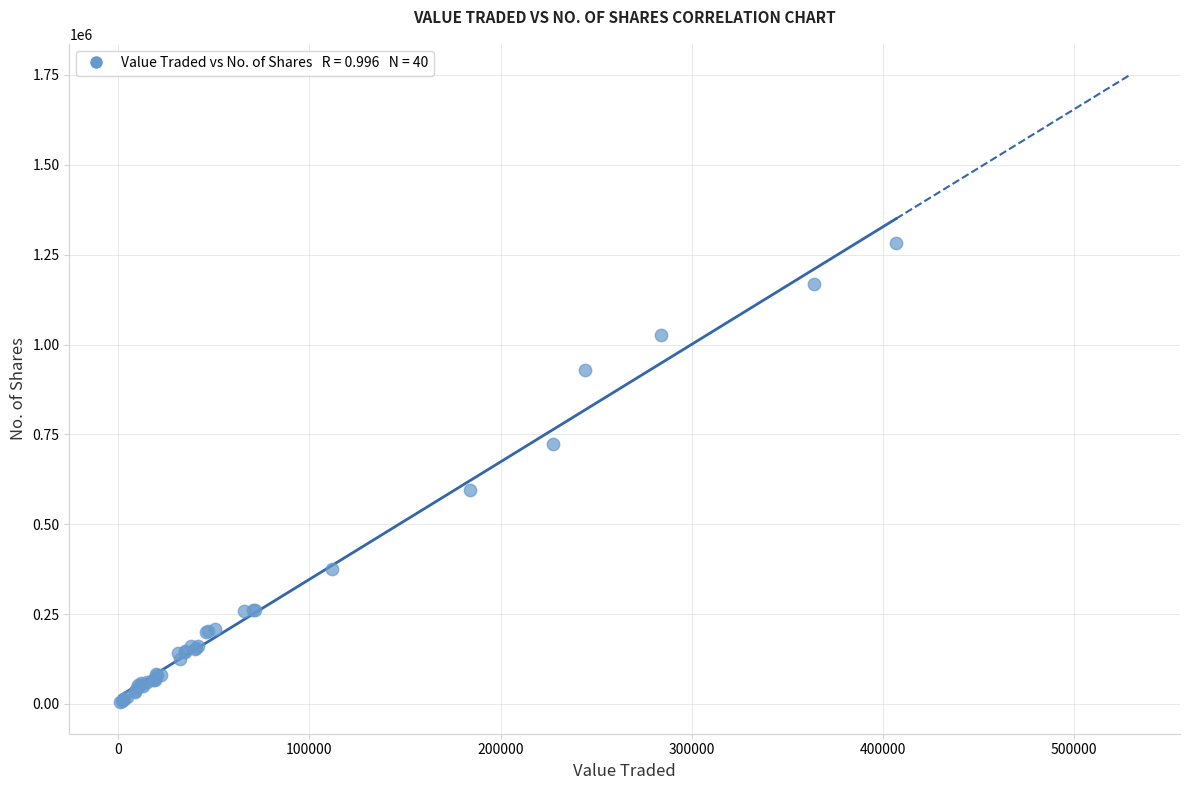

What Y value in the scatter plot is closest to 643996?

595269